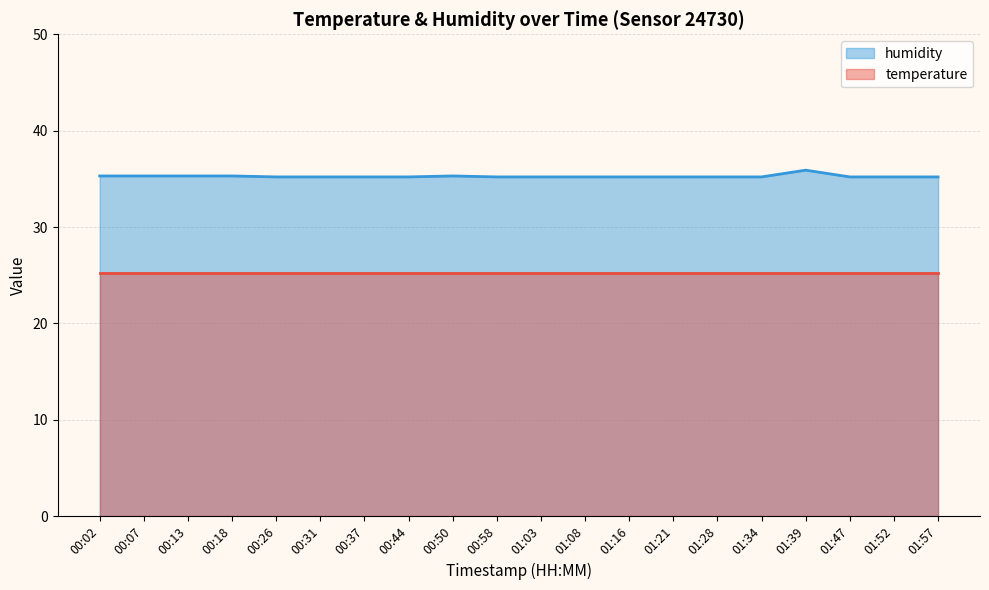

Which label corresponds to the smallest value in the chart?

00:26